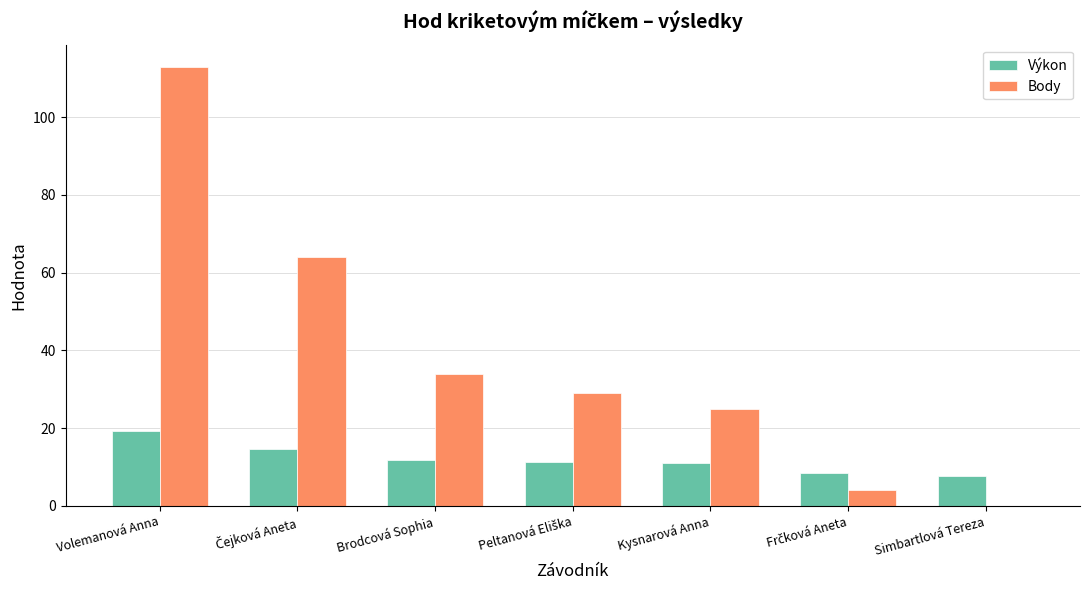

What is the maximum value for Body?

113.0